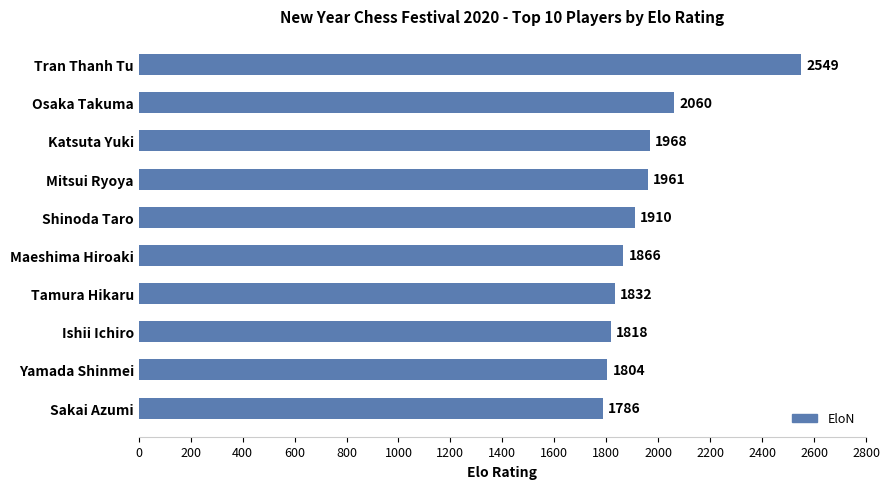

What is the minimum value shown in the chart?

1786